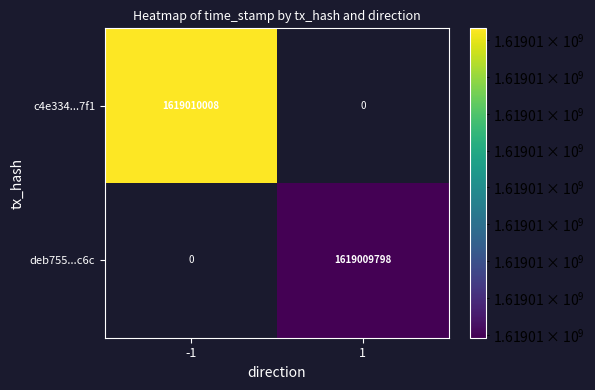

Between 0 and 1, which series saw the biggest shift?

c4e334831ff4db11fac9e7cfdef67fd553727f1